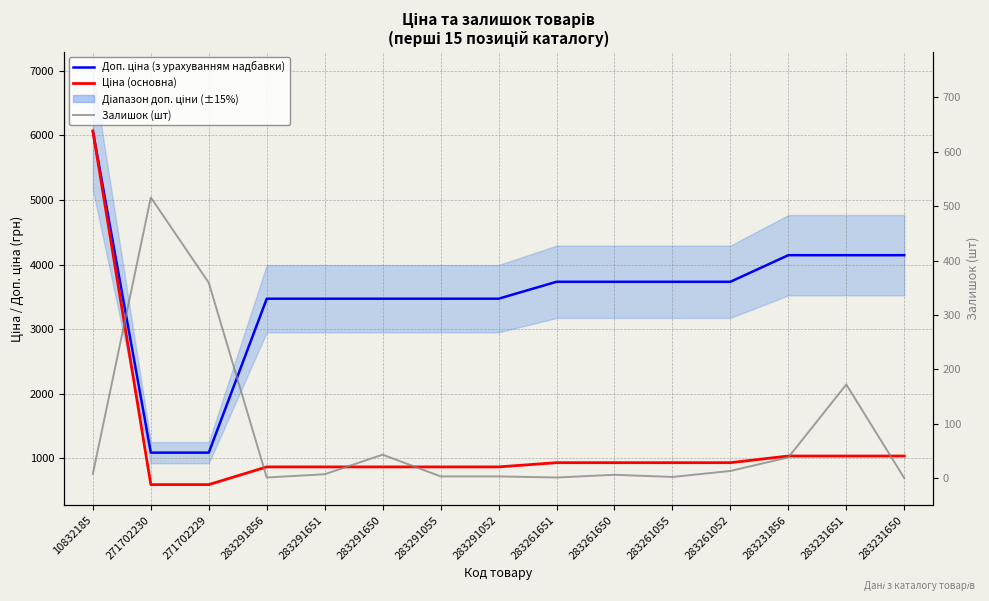

How many data points does each series have?

15